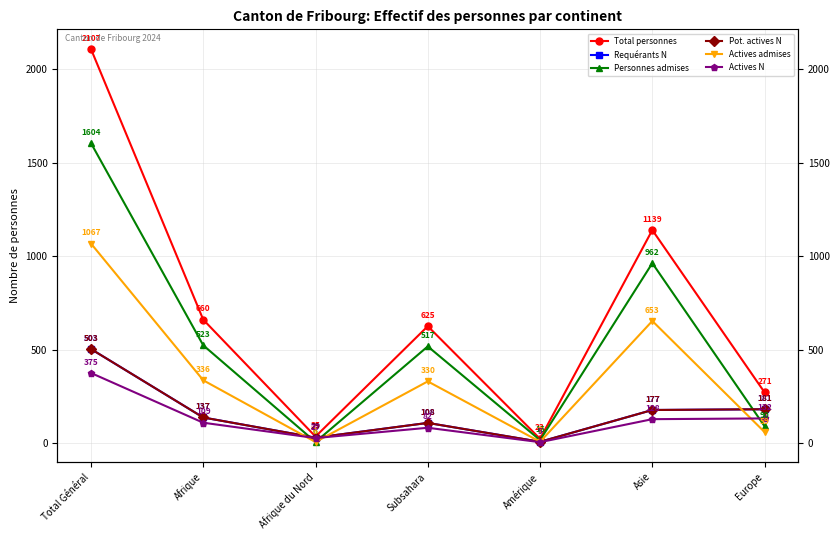

What is the difference between the second highest and minimum values in the Requérants N series?

174